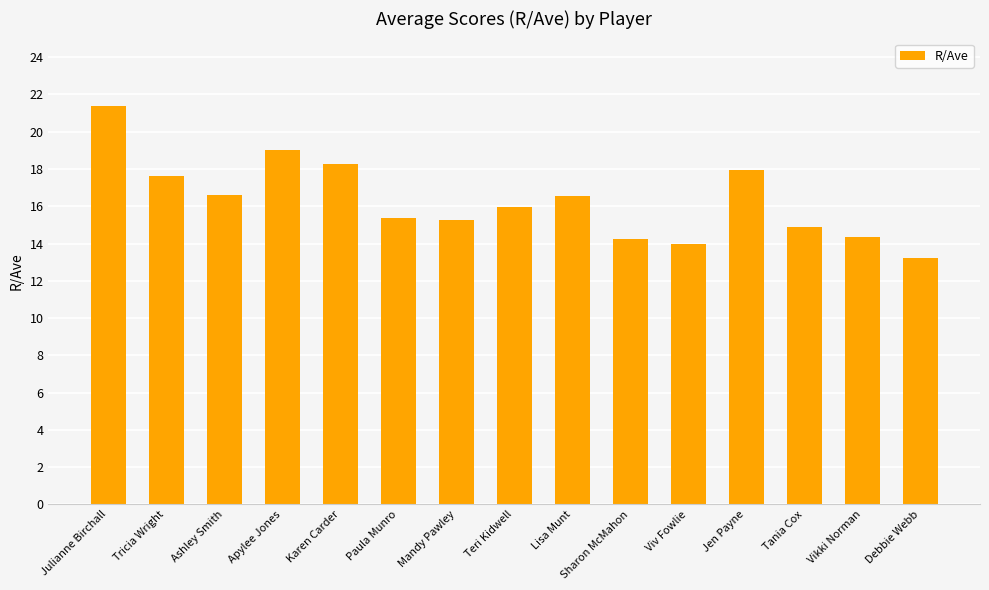

What is the difference between the values at Ashley Smith and Viv Fowlie?

2.6